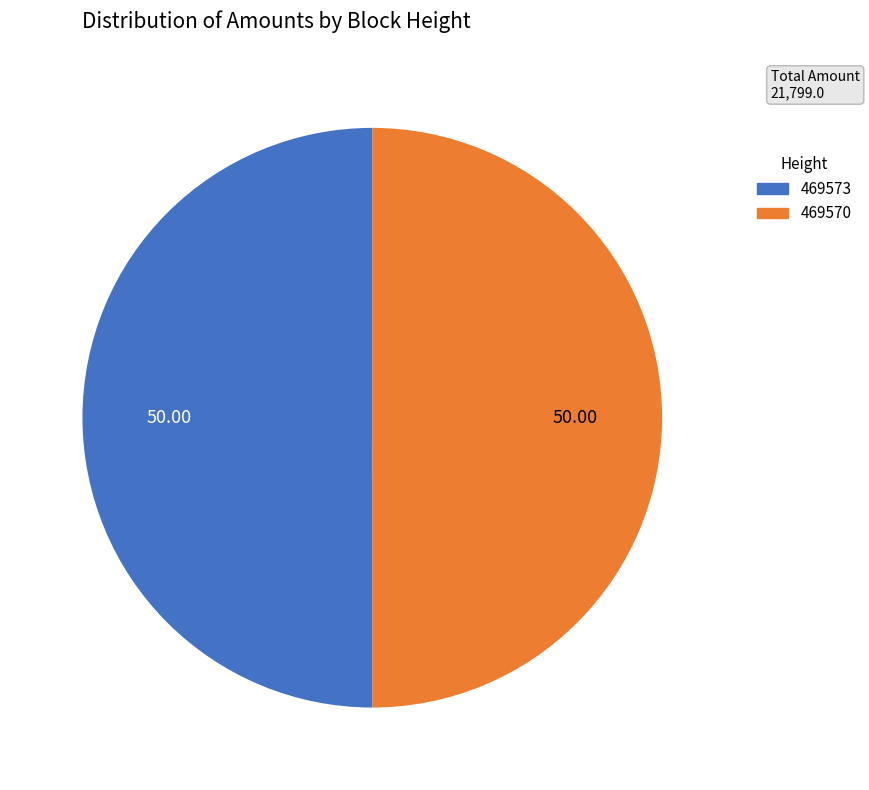

Do 469573 and 469570 together represent more than half of the pie?

Yes